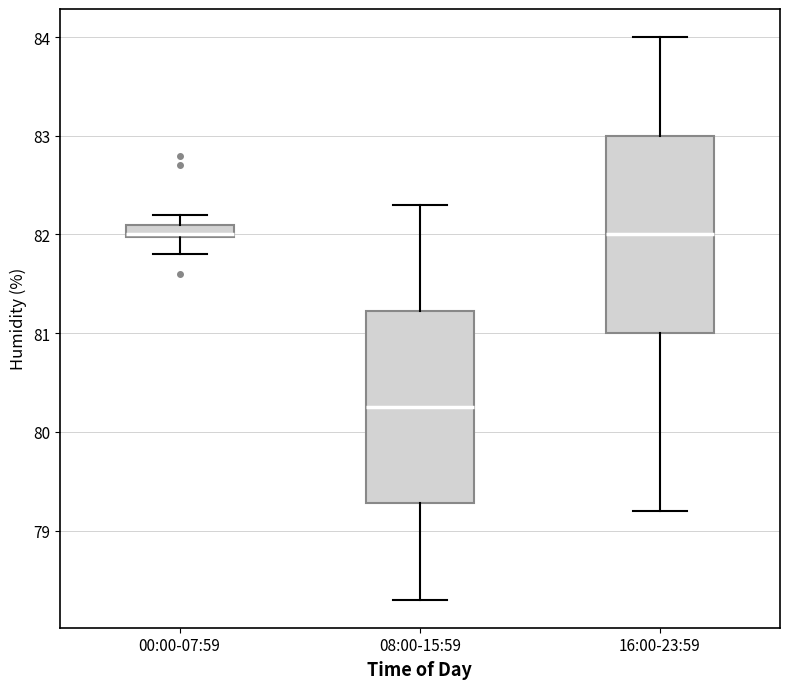

Where is the lower edge of the box for 16:00-23:59 on the y-axis? The values are not printed on the chart, so give them approximately, as read against the axis.

81.0